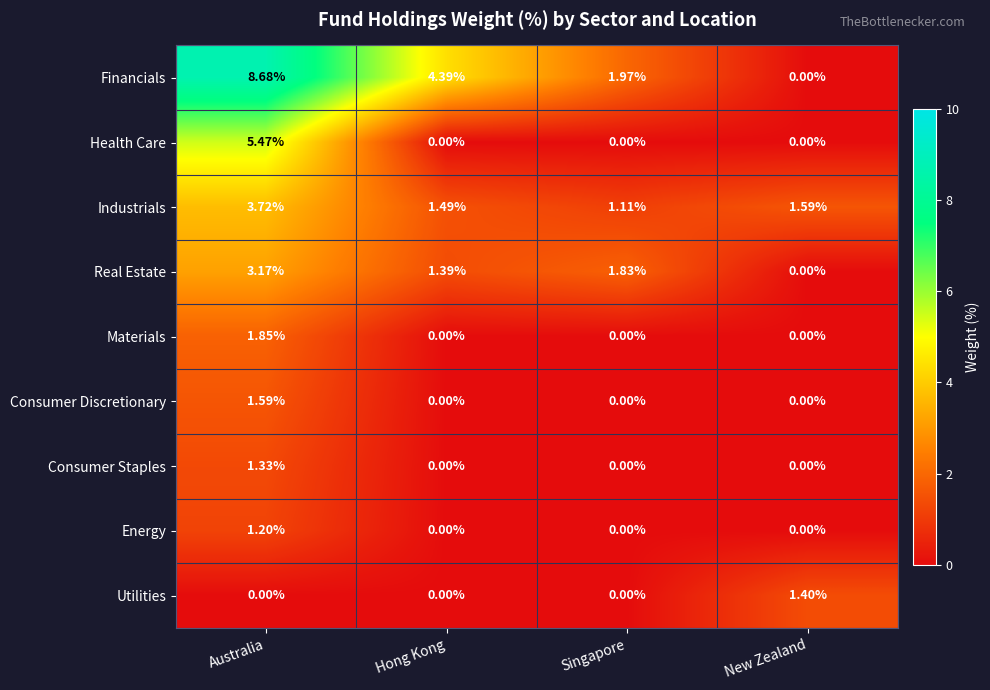

Which series has the largest range (max minus min)?

Financials